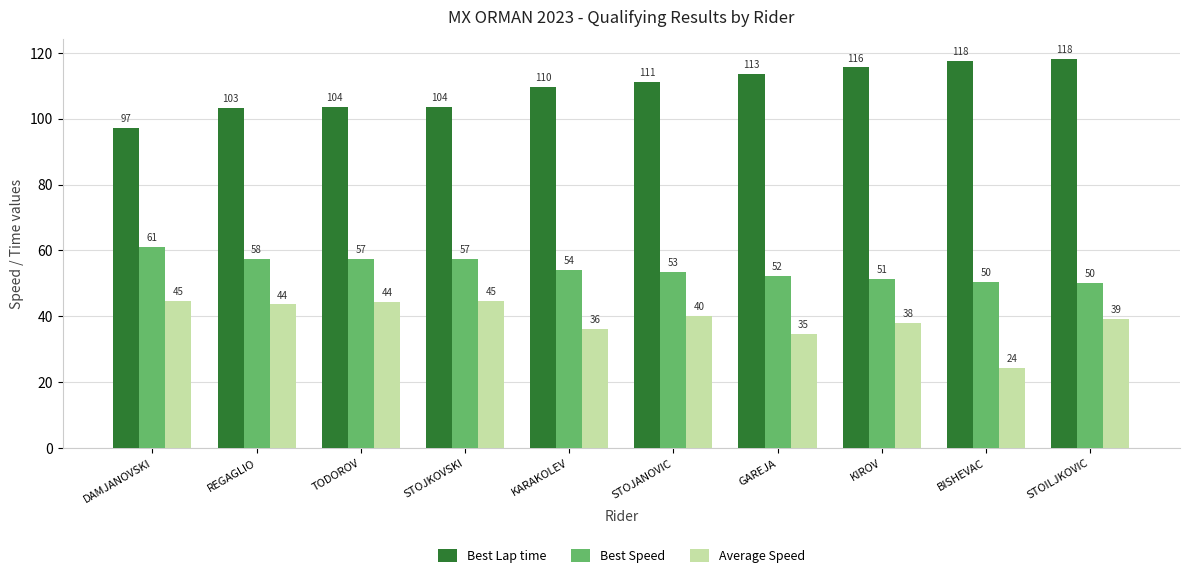

What is the difference between the highest and lowest values at KARAKOLEV?

73.4